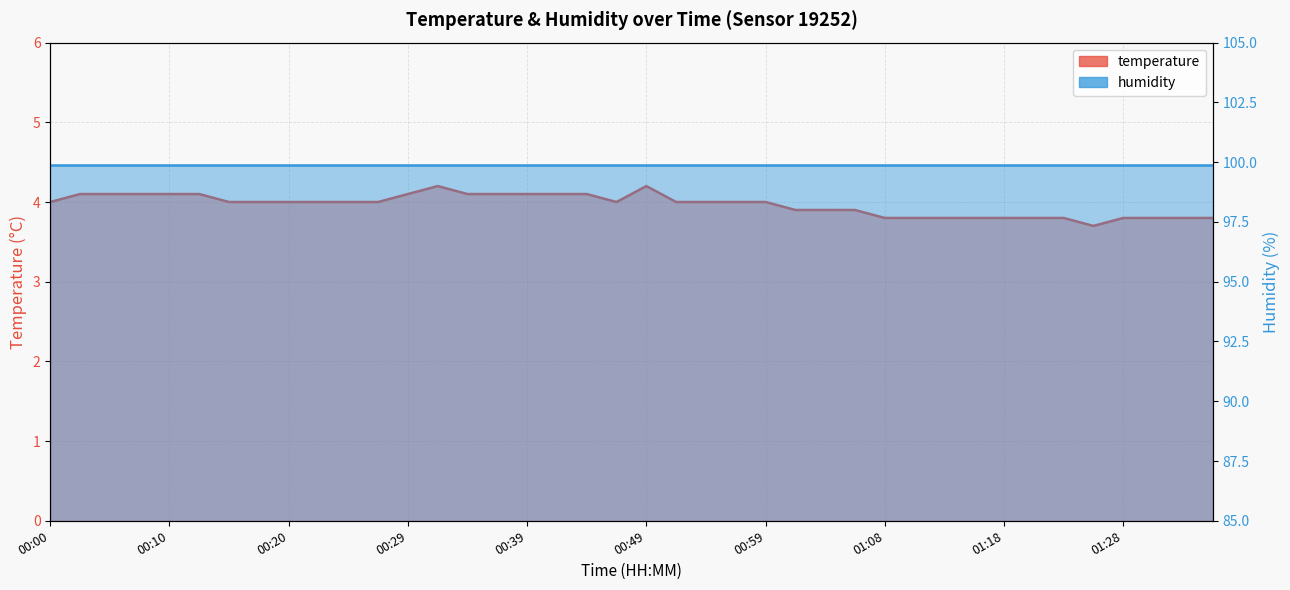

How many categories are shown in the chart?

40